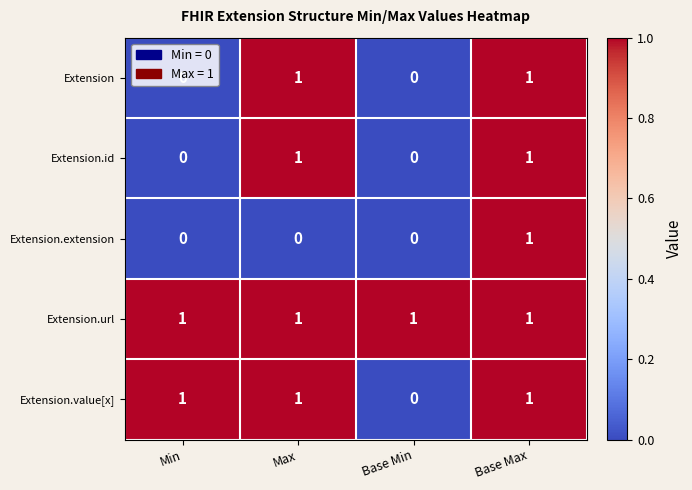

The value of Extension.id at Base Min is 0. True or false?

True